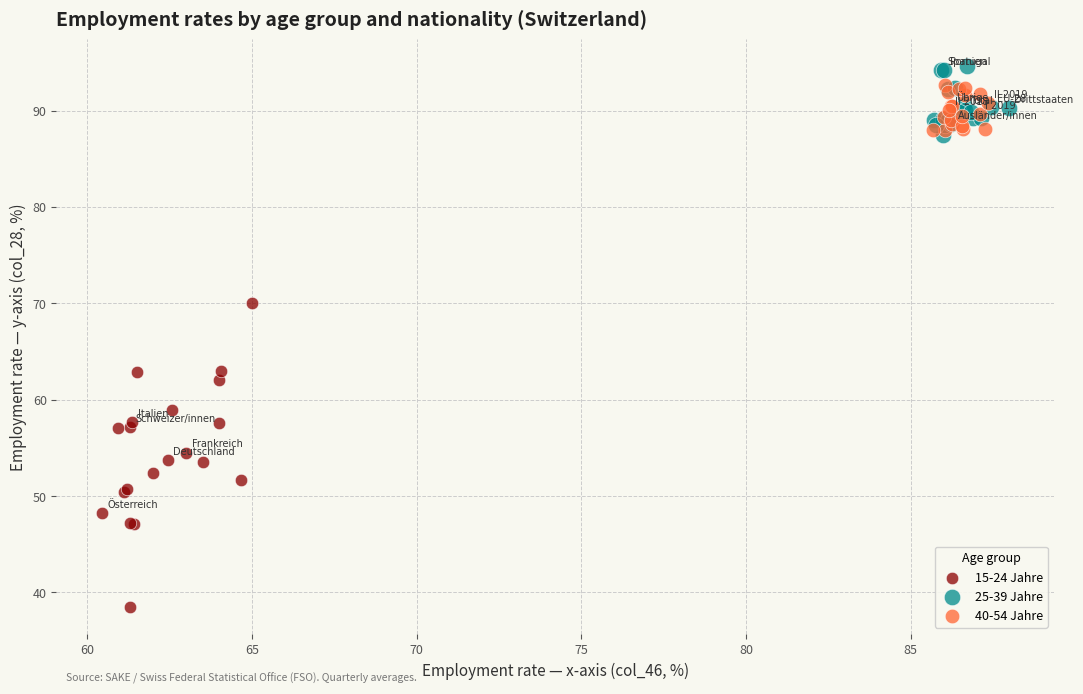

Which series contains the lowest Y value?

15-24 Jahre